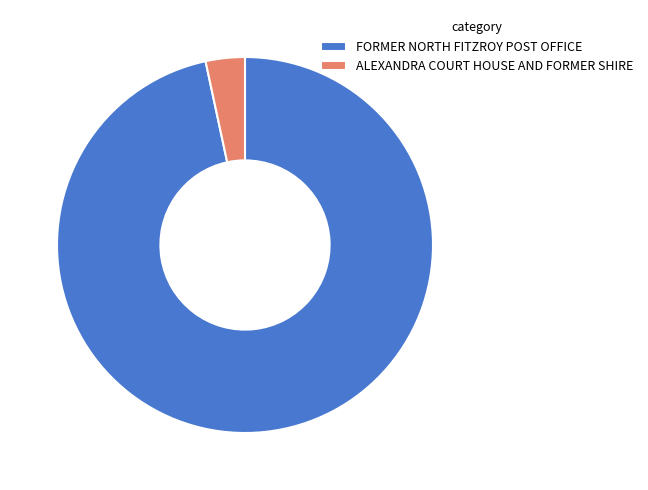

True or false: FORMER NORTH FITZROY POST OFFICE accounts for 97% of the total.

True